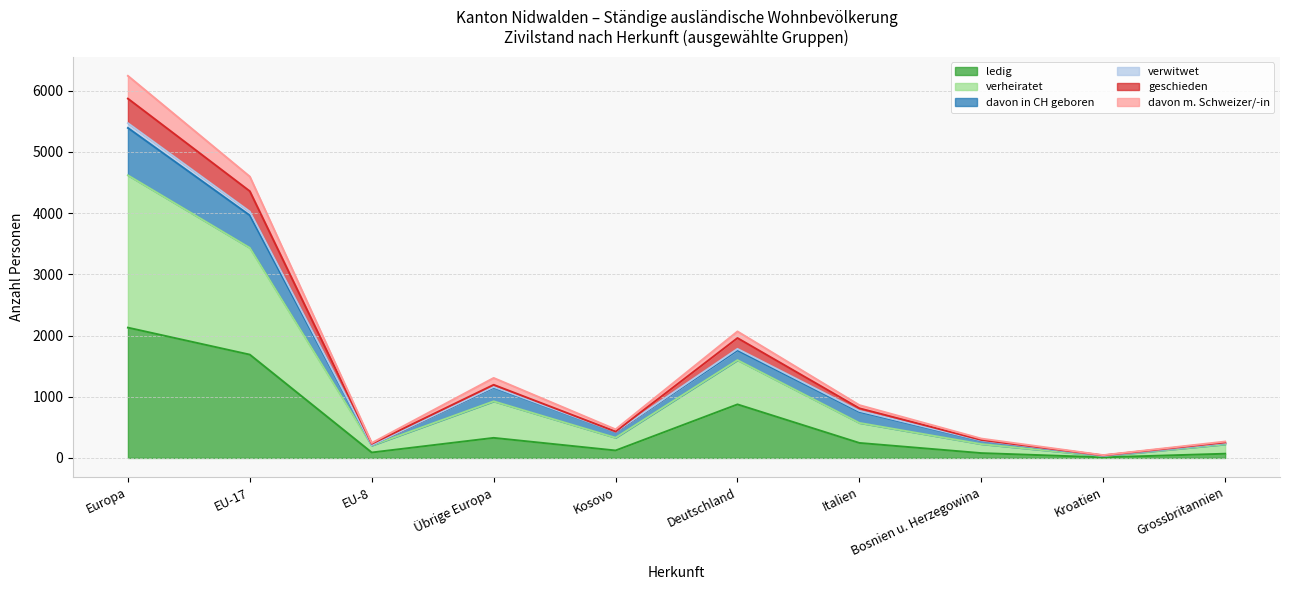

What is the highest value of the ledig series?

2129